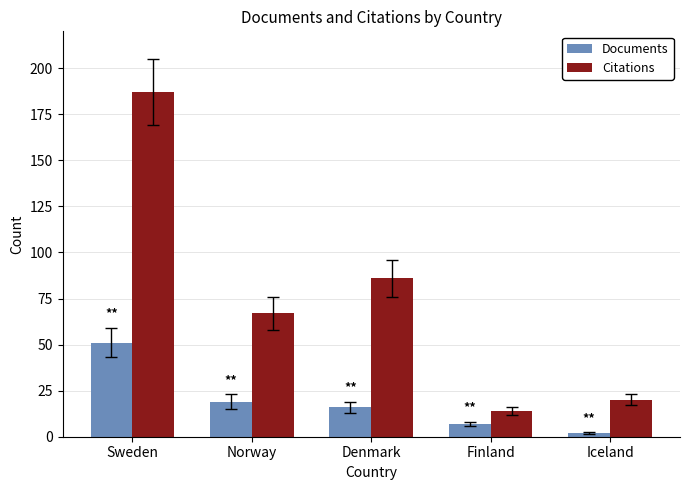

Which series changed the most between Sweden and Norway?

Citations